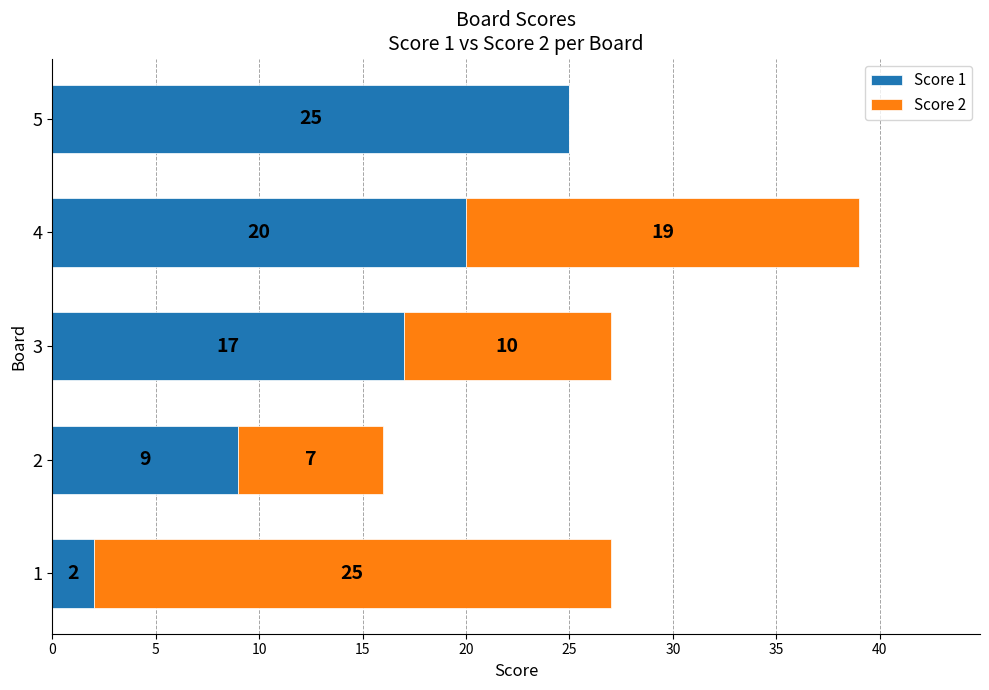

What is the maximum value for Score 1?

25